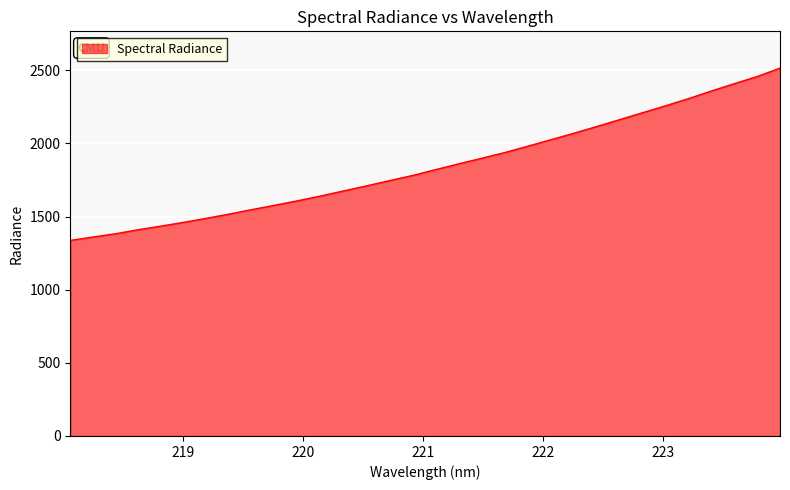

What is the minimum value shown in the chart?

1337.1